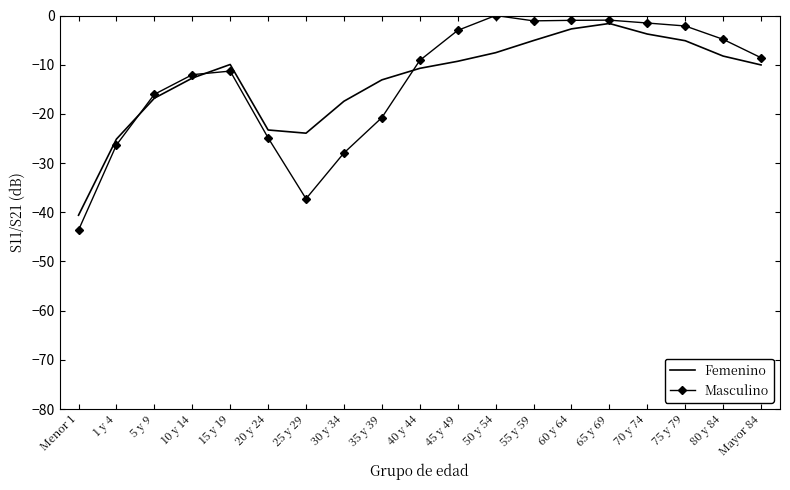

What position from the left is 80 y 84?

18